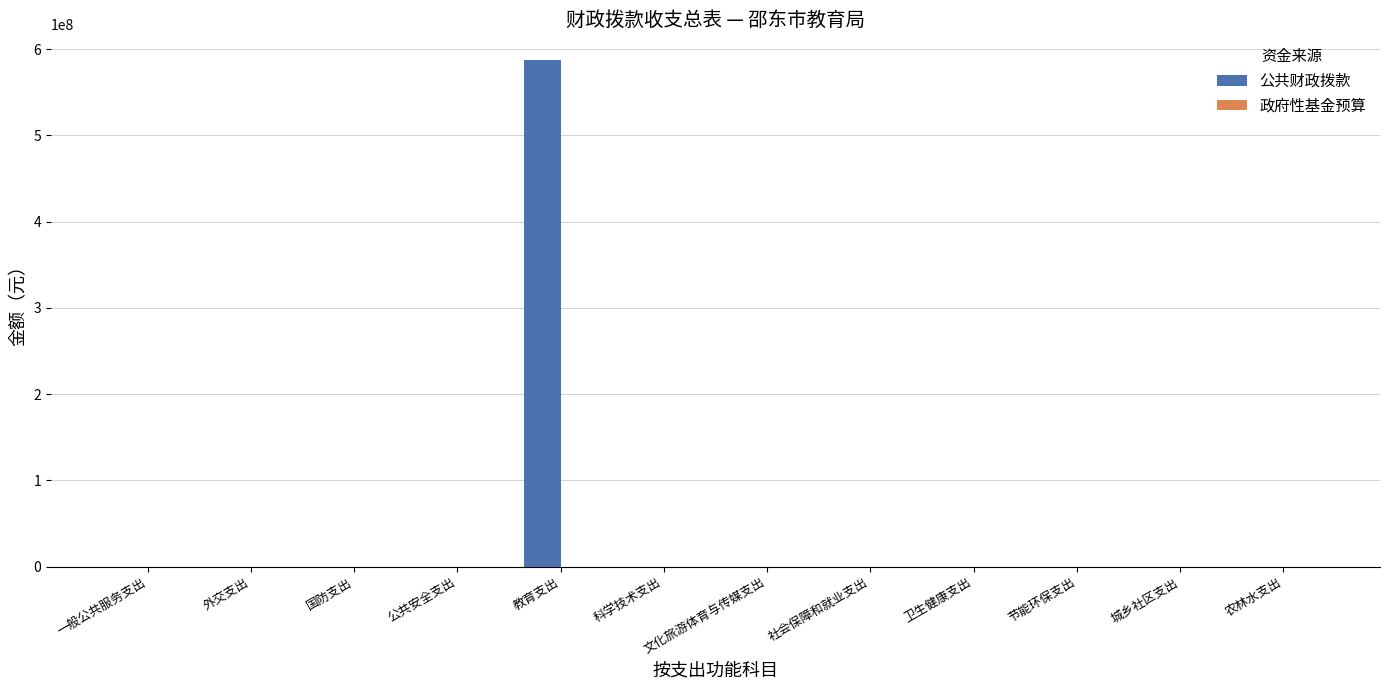

Which has a higher value, 教育支出 or 城乡社区支出?

教育支出